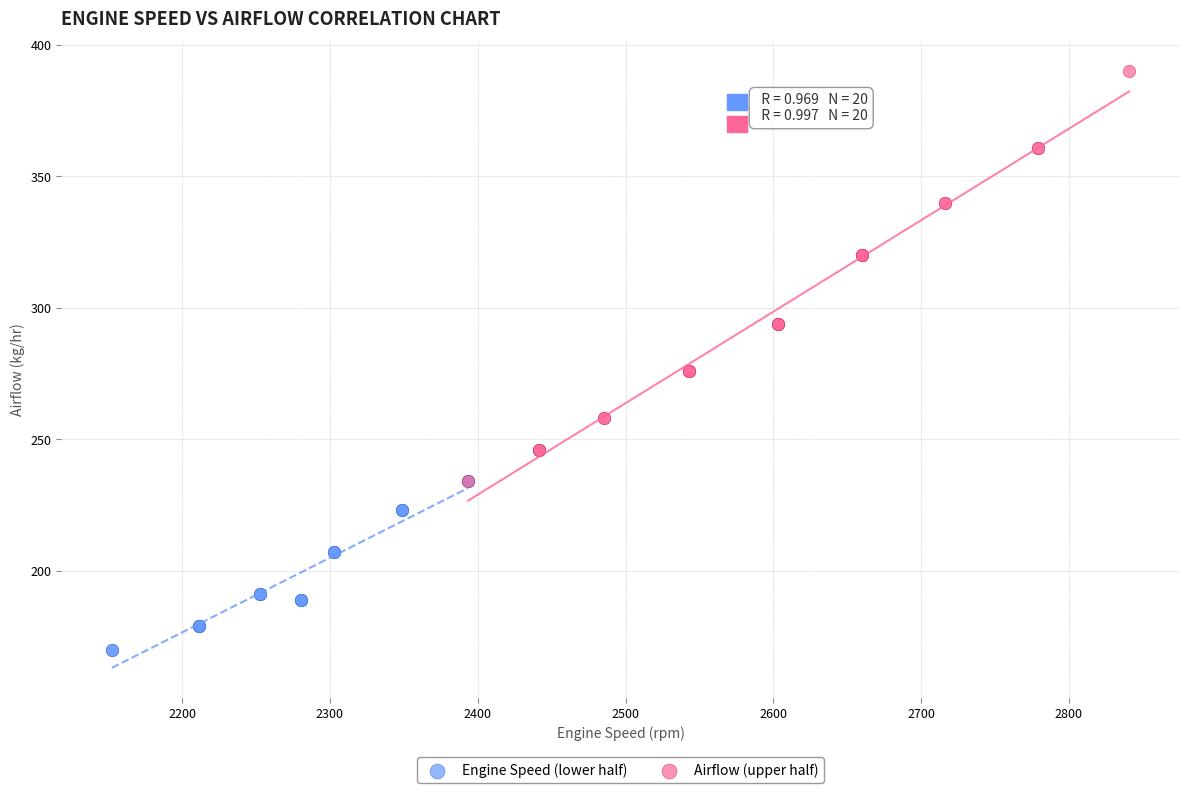

Which series has the largest Y range (max minus min)?

Airflow (upper half)